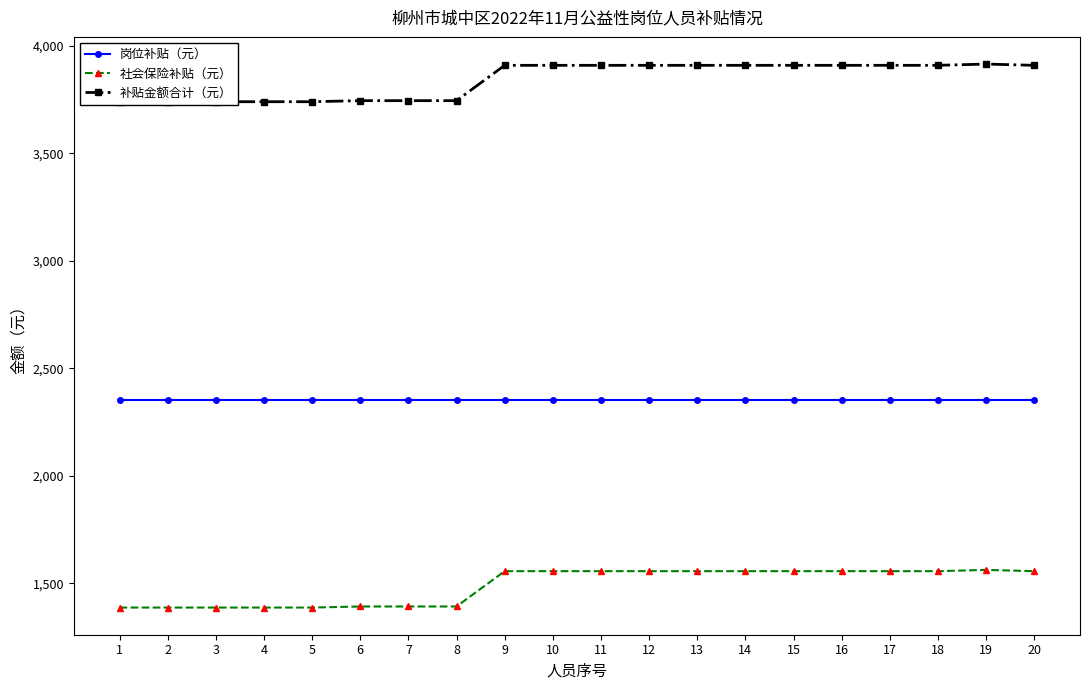

Between 2 and 6, which is larger?

2